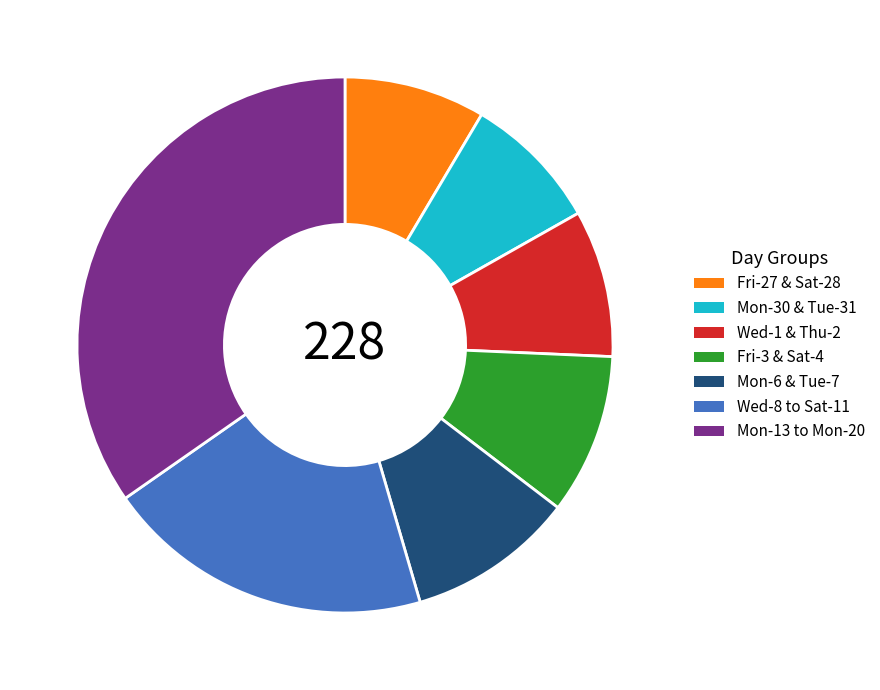

The Wed-8 to Sat-11 slice represents 34% of the pie. True or false?

False